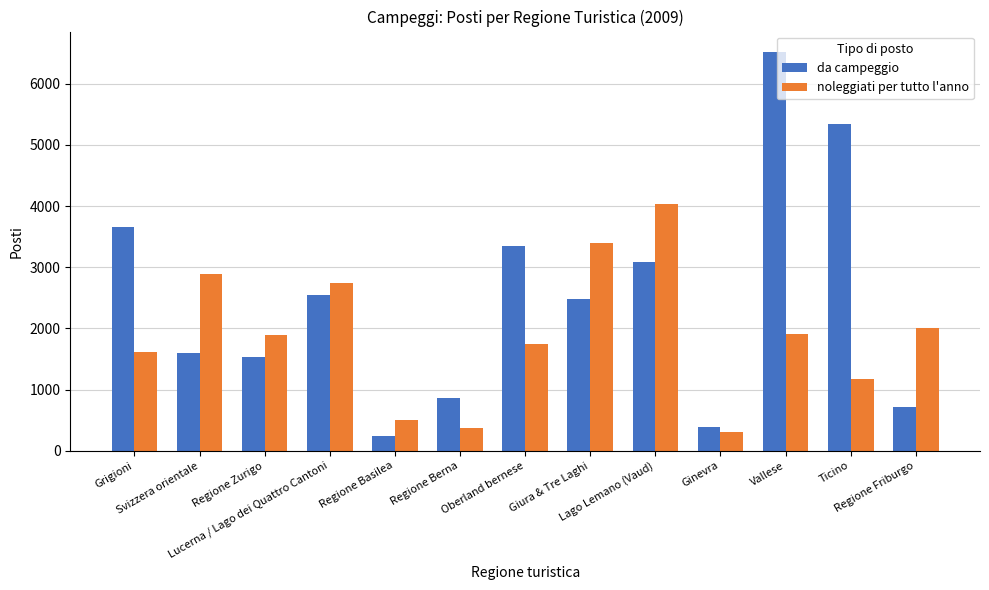

How many categories are shown in the chart?

13